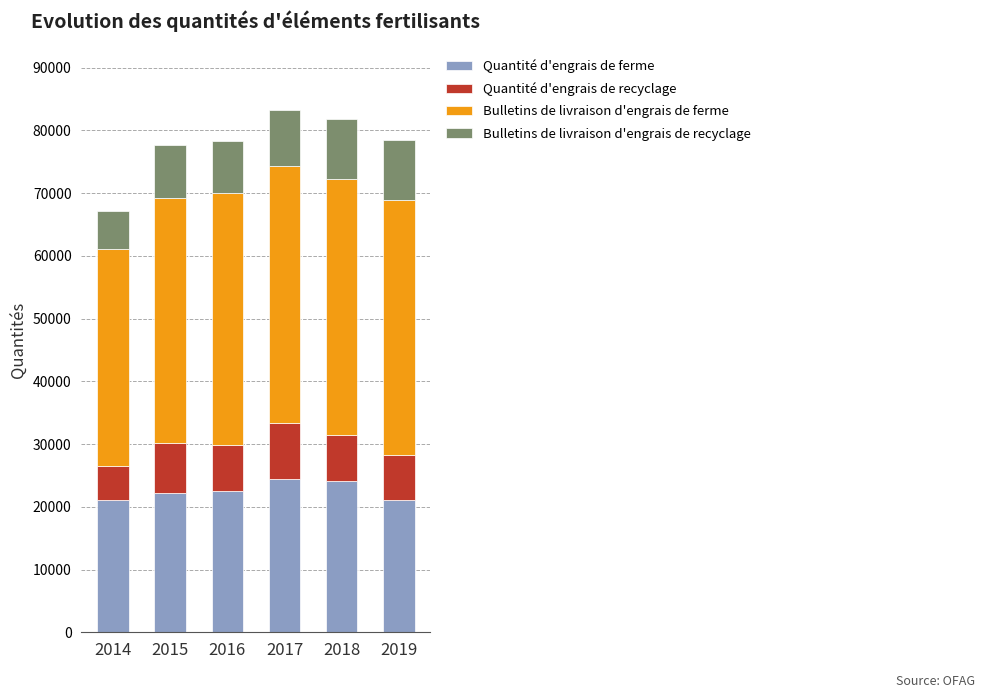

What is the total value across all series at 2015?

77726